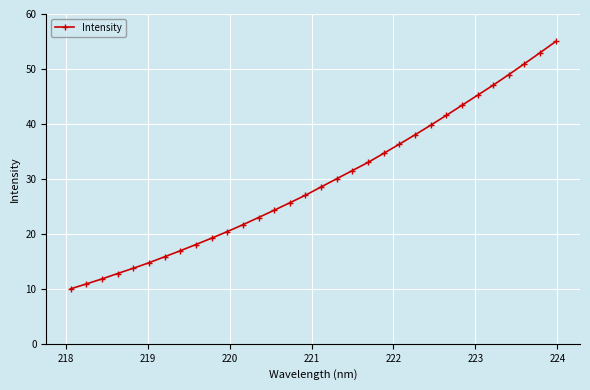

What is the average value?

29.5